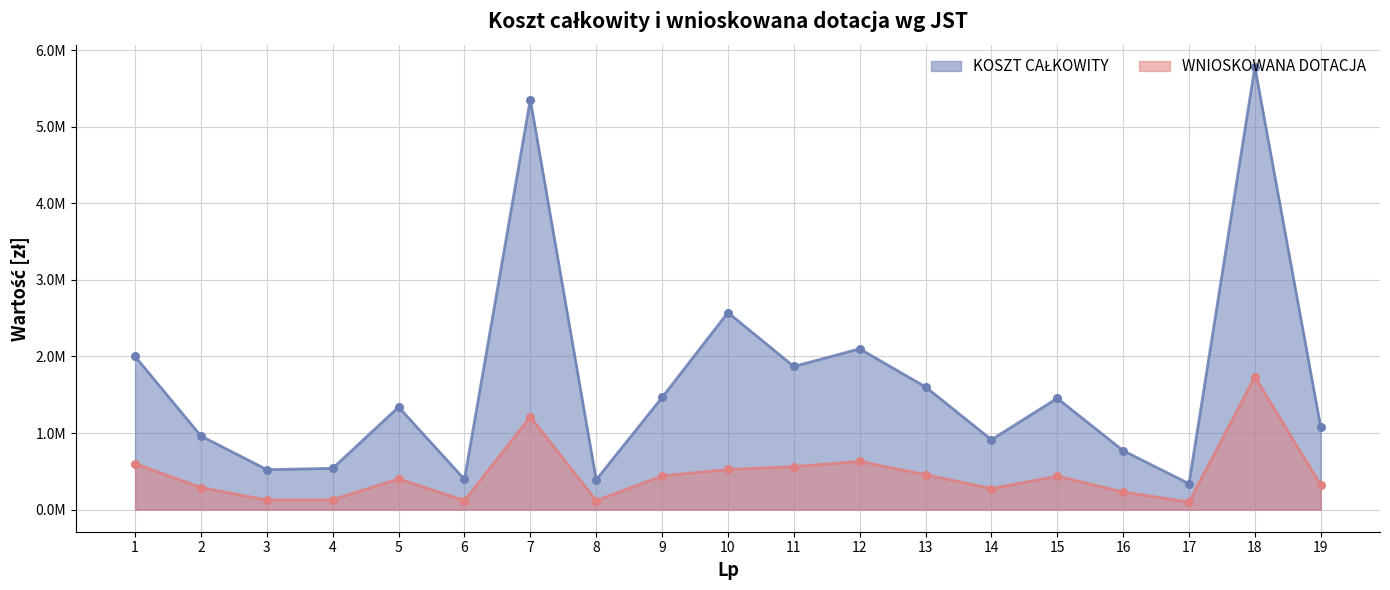

What is the total value across all series at 9?

1903507.4